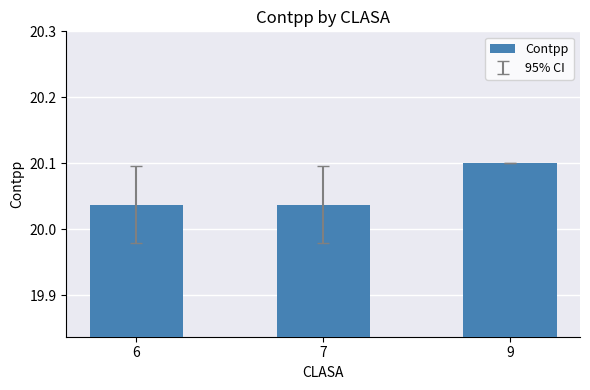

What is the ratio of the value at 6 to the value at 7?

1.0